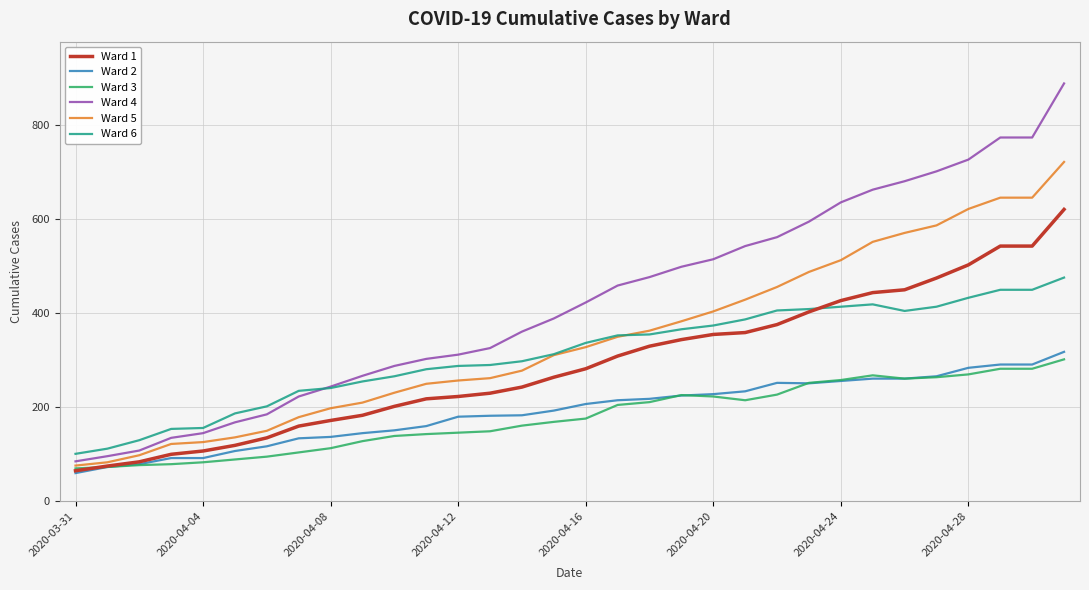

Which series has the widest spread of values?

Ward 4